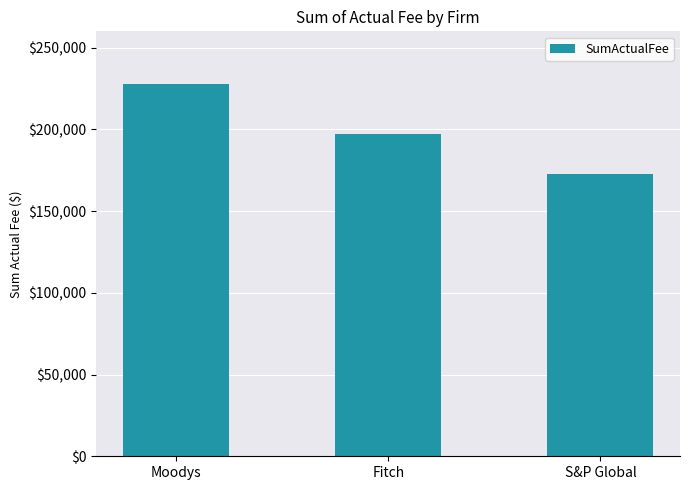

What position from the left is Fitch?

2